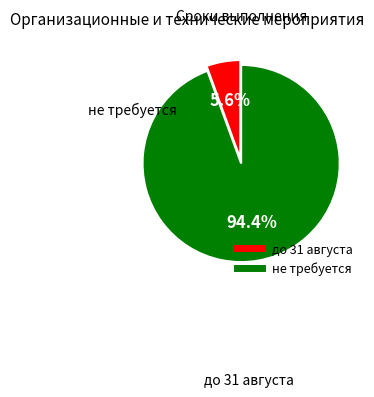

How much of the chart is everything except не требуется?

5.6%